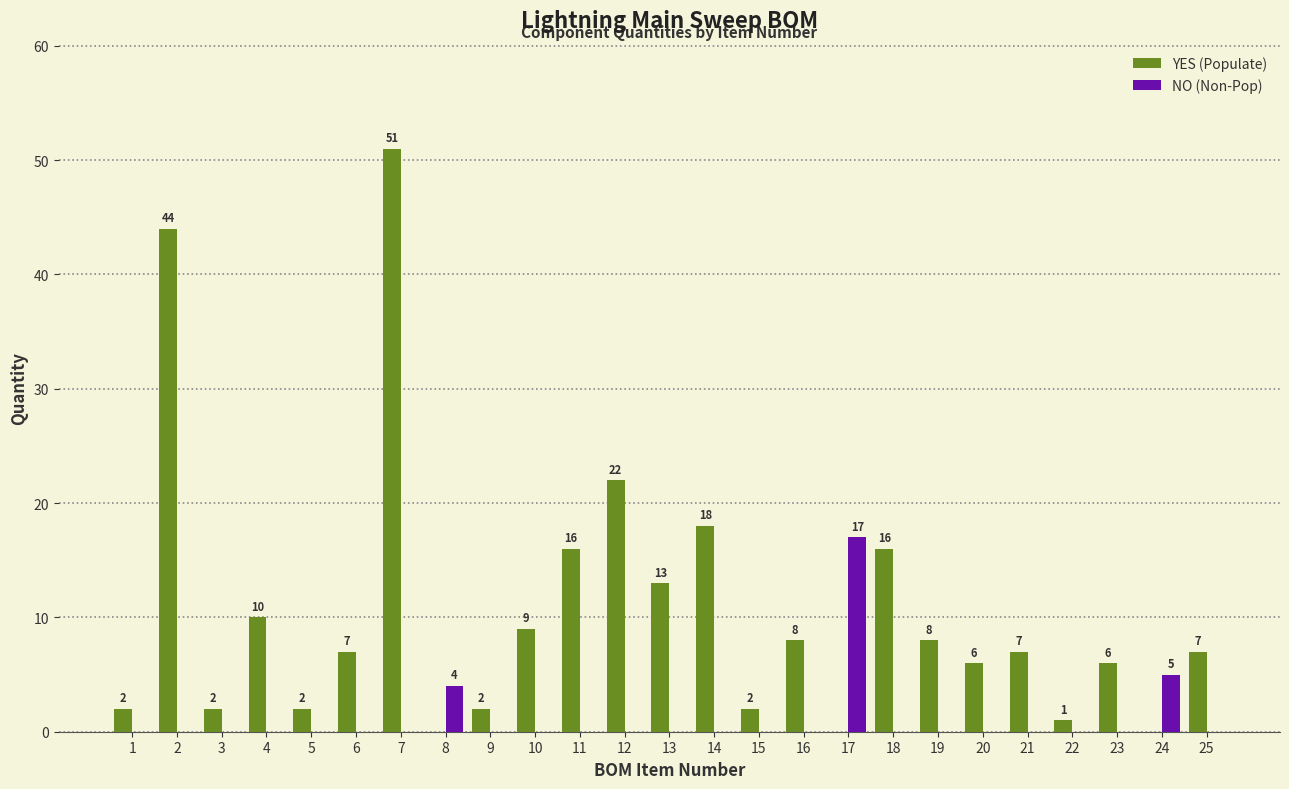

Is it true that YES (Populate) equals 19 at 13?

False